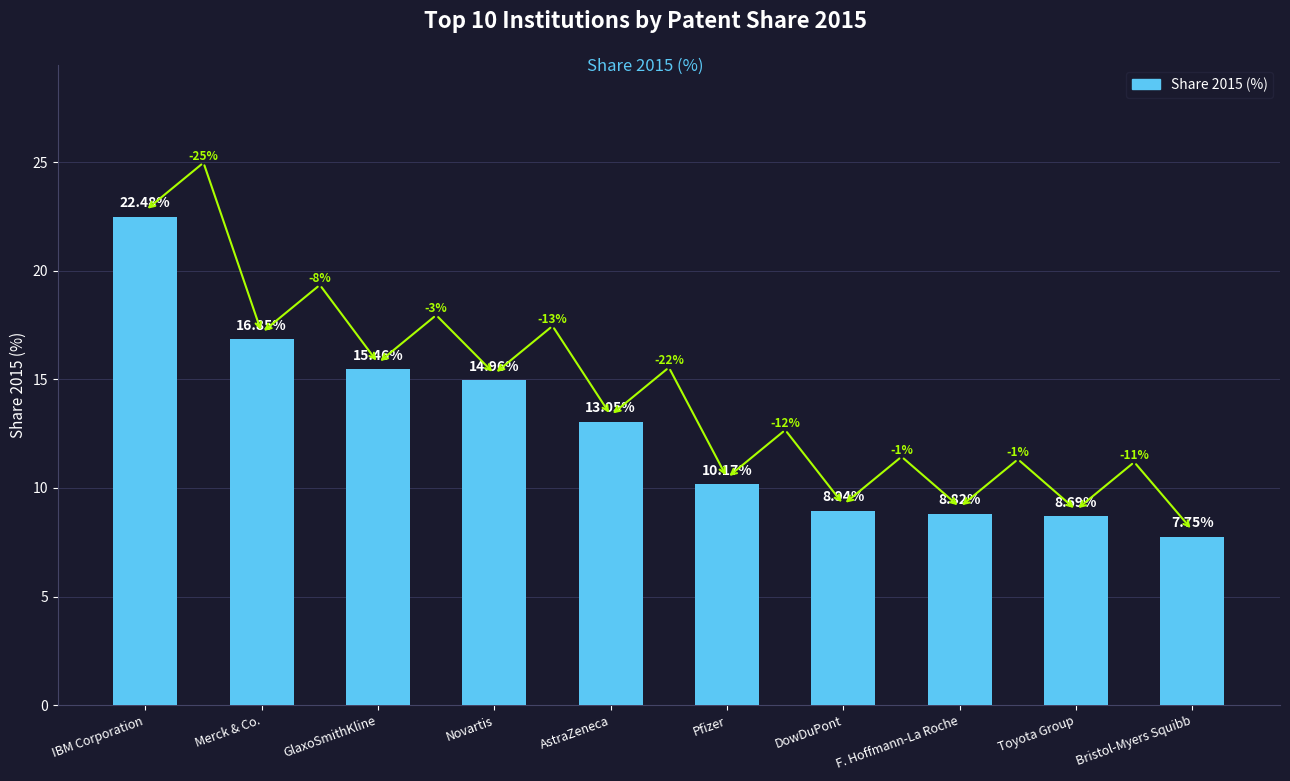

What is the value of the 6th bar from the left?

10.2